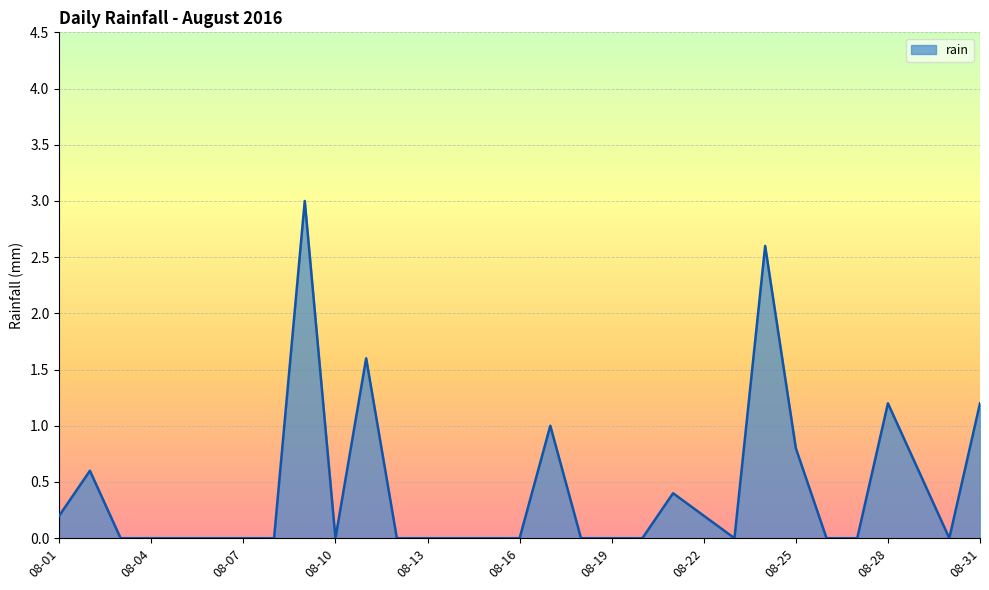

What is the difference between the maximum and minimum values?

3.0